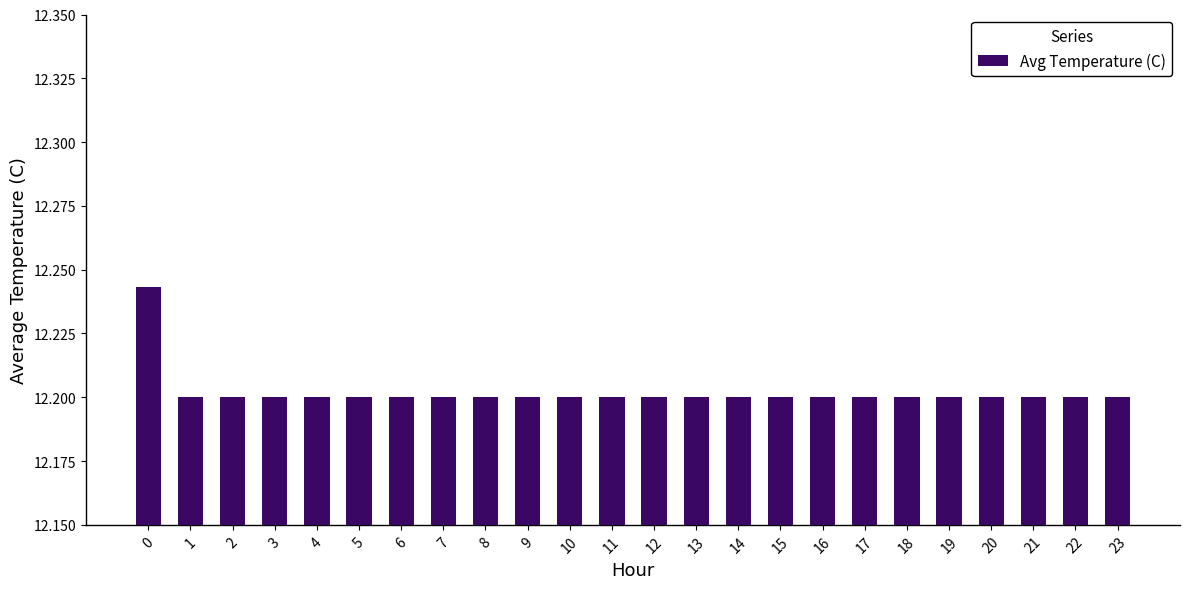

What is the sum of all values?

292.8